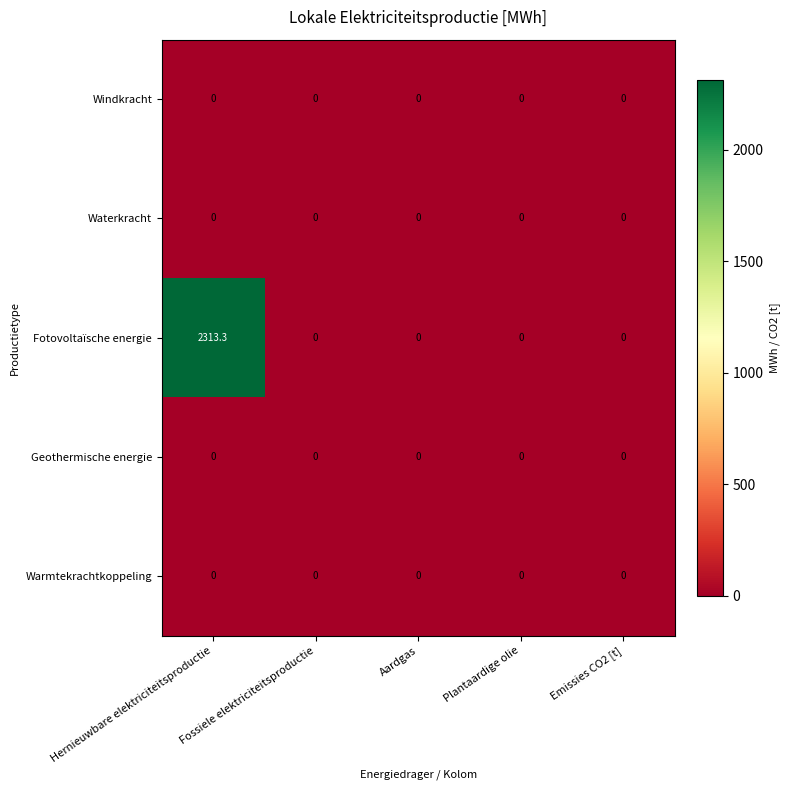

Which series has the largest range (max minus min)?

Fotovoltaïsche energie